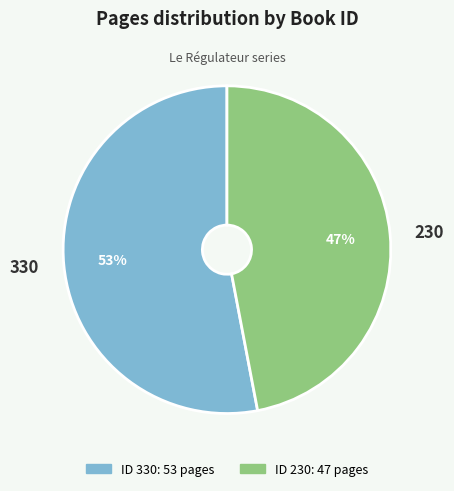

To the nearest percent, what percentage of the pie is 230?

47%